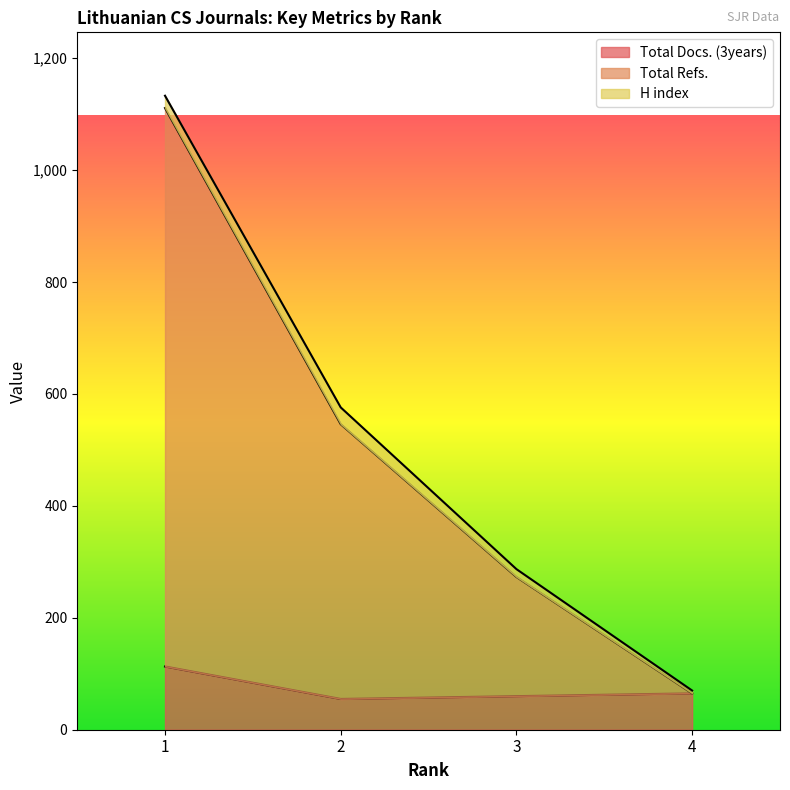

Read the Total Docs. (3years) value at 1, to the nearest 10.

110